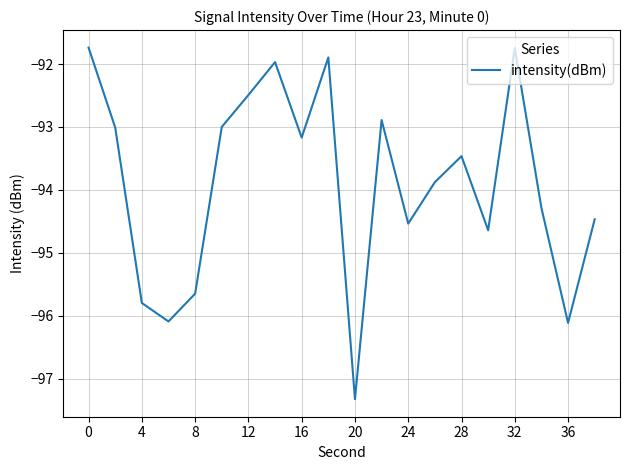

What is the minimum value shown in the chart?

-97.3